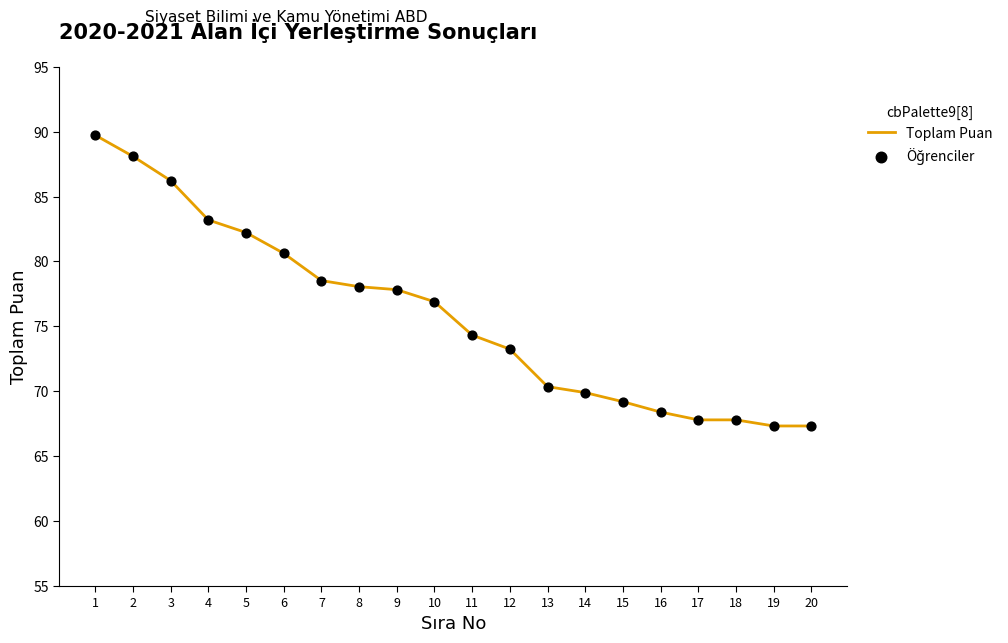

Approximately how many times larger is the value at 13 compared to 1?

0.8